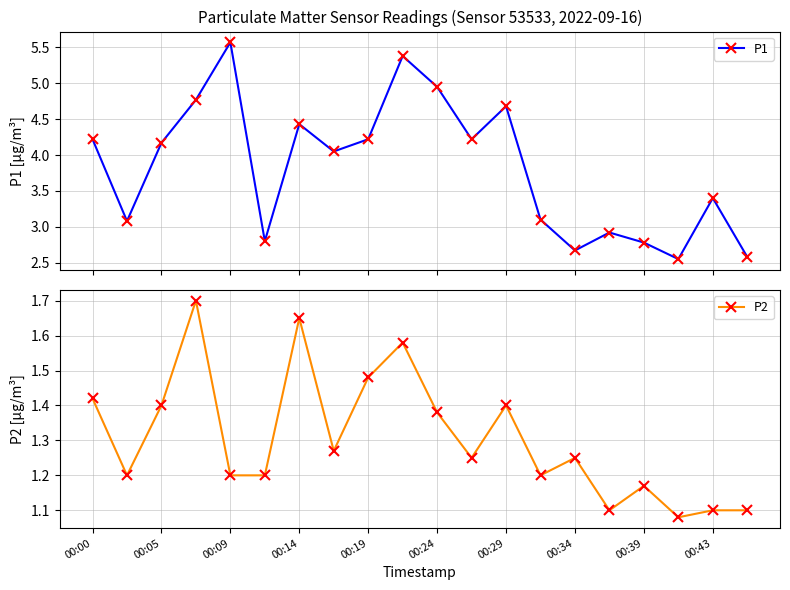

Rank the series at 13 from highest to lowest value.

P1, P2